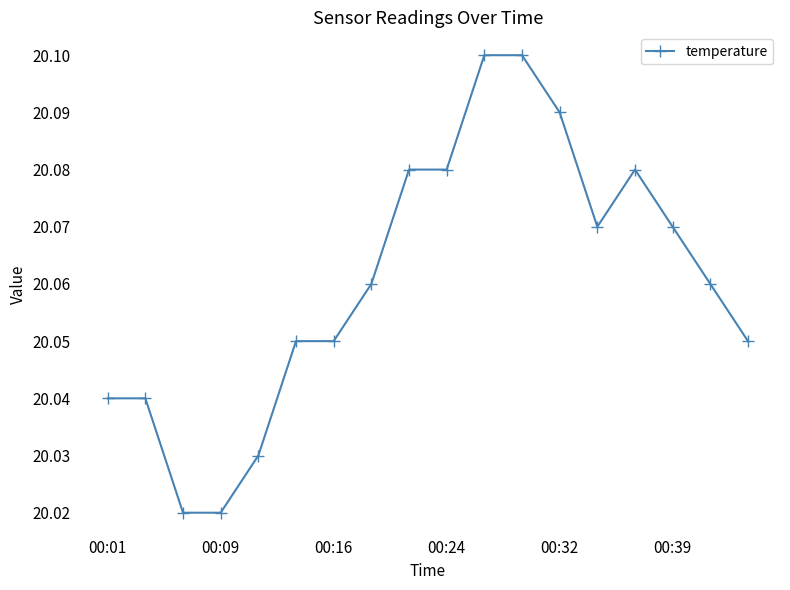

How many values are between 20 and 21?

18